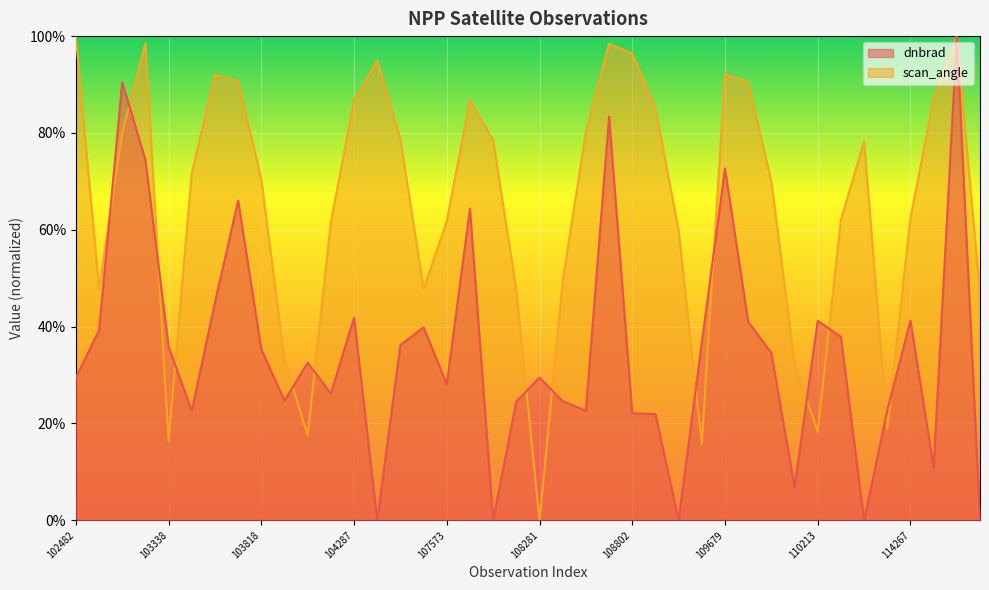

Reading left to right, transcribe all the data shown in this chart.

dnbrad: 102482=0.3	539=0.4	102972=0.9	102980=0.7	103338=0.4	103574=0.2	103694=0.4	103702=0.7	103818=0.4	103936=0.2	104054=0.3	104170=0.3	104287=0.4	104295=0.0	104414=0.4	104530=0.4	107573=0.3	107744=0.6	107933=0.0	108103=0.2	108281=0.3	108455=0.2	108632=0.2	108645=0.8	108802=0.2	108816=0.2	108985=0.0	109157=0.4	109679=0.7	109691=0.4	109866=0.3	2276=0.1	110213=0.4	110385=0.4	110745=0.0	2933=0.2	114267=0.4	114382=0.1	114496=1.0	114617=0.0
scan_angle: 102482=1.0	539=0.5	102972=0.8	102980=1.0	103338=0.2	103574=0.7	103694=0.9	103702=0.9	103818=0.7	103936=0.3	104054=0.2	104170=0.6	104287=0.9	104295=0.9	104414=0.8	104530=0.5	107573=0.6	107744=0.9	107933=0.8	108103=0.5	108281=0.0	108455=0.5	108632=0.8	108645=1.0	108802=1.0	108816=0.9	108985=0.6	109157=0.2	109679=0.9	109691=0.9	109866=0.7	2276=0.3	110213=0.2	110385=0.6	110745=0.8	2933=0.2	114267=0.6	114382=0.9	114496=1.0	114617=0.5